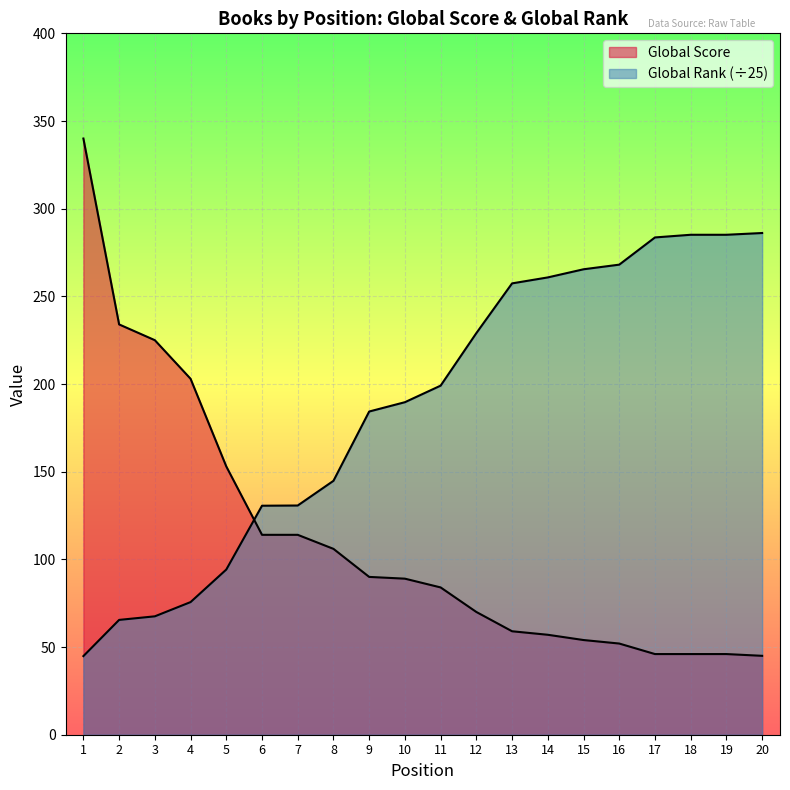

List the series in order of their peak value, highest first.

Global Score, Global Rank (scaled)